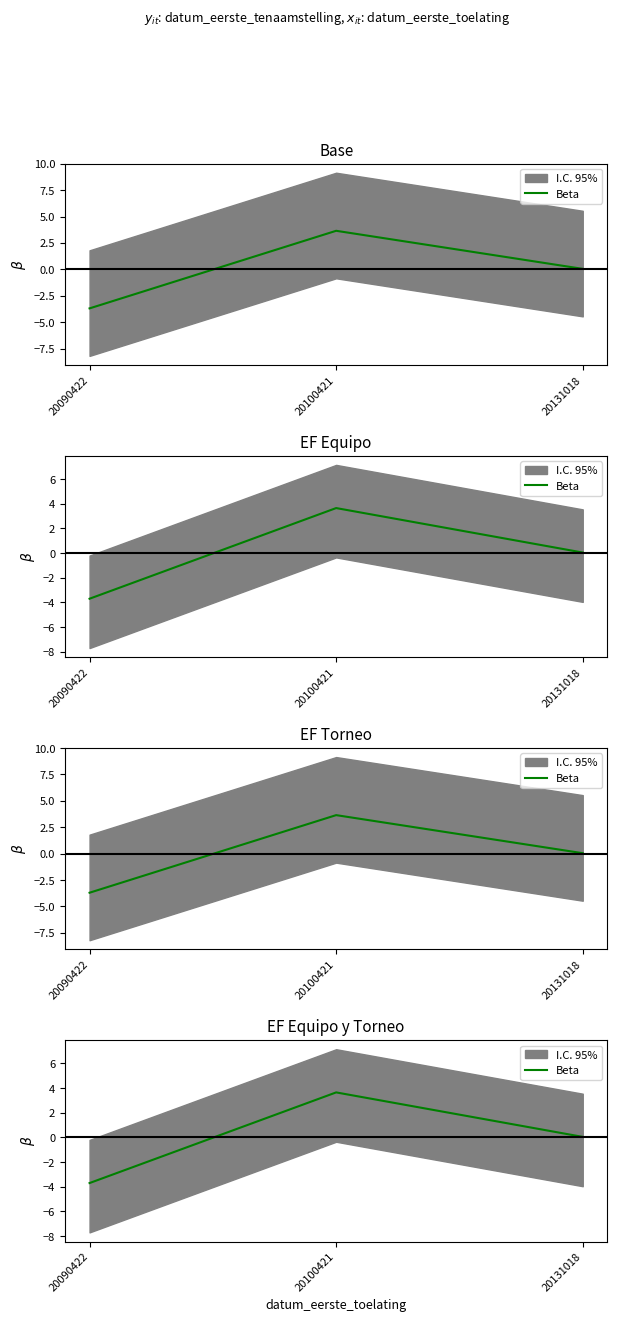

At which label does the data first exceed 0?

20100421